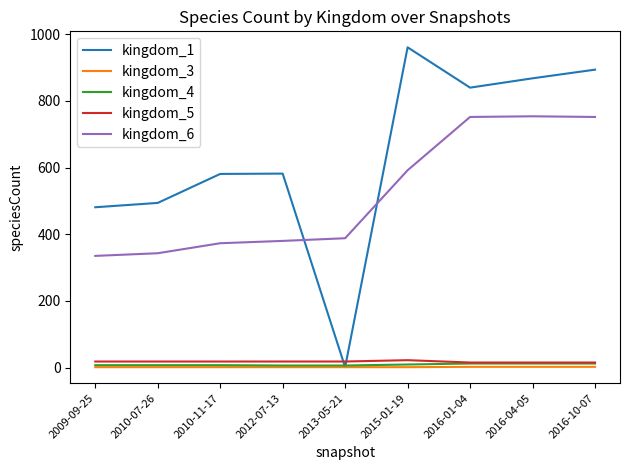

The value of kingdom_4 at 2016-10-07 is 12. True or false?

True